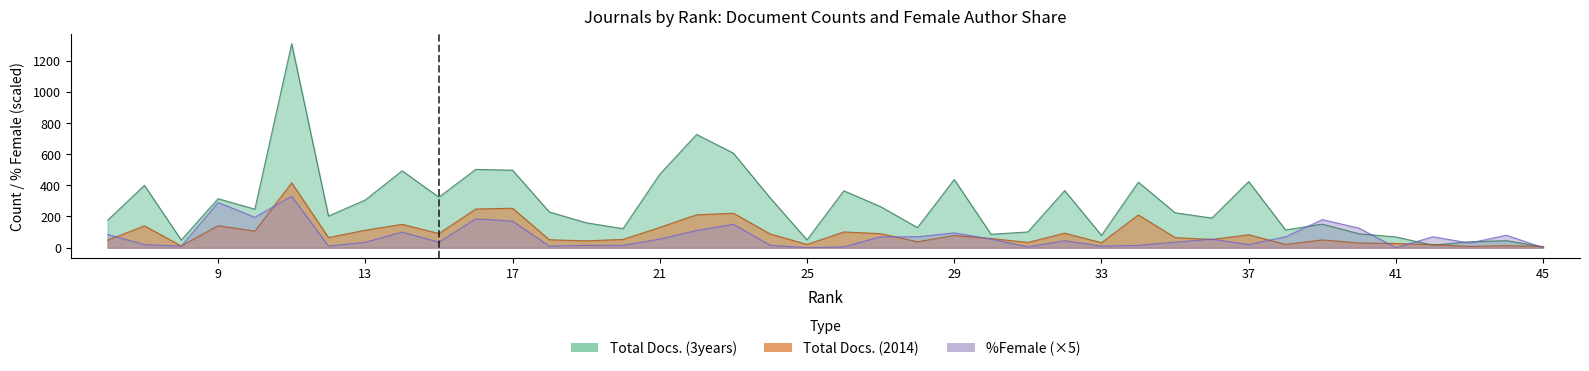

What is the approximate value of Total Docs. (3years) at 6, to the nearest 50?

200